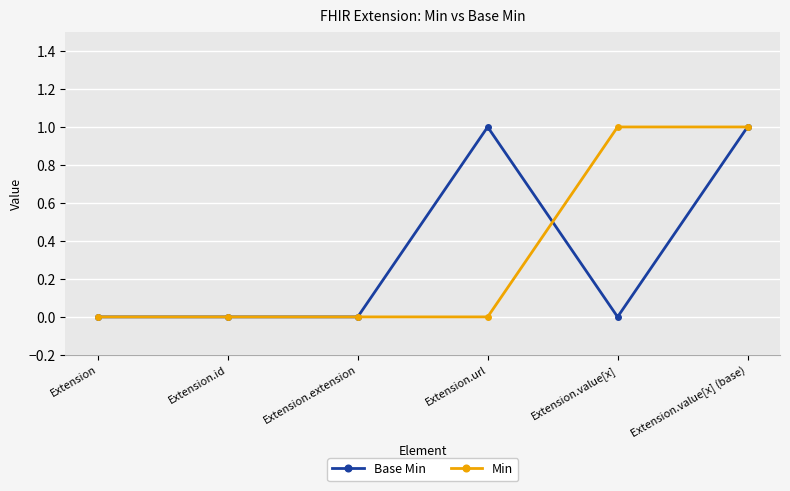

What is the value of the Base Min point at the 4th from the left?

1